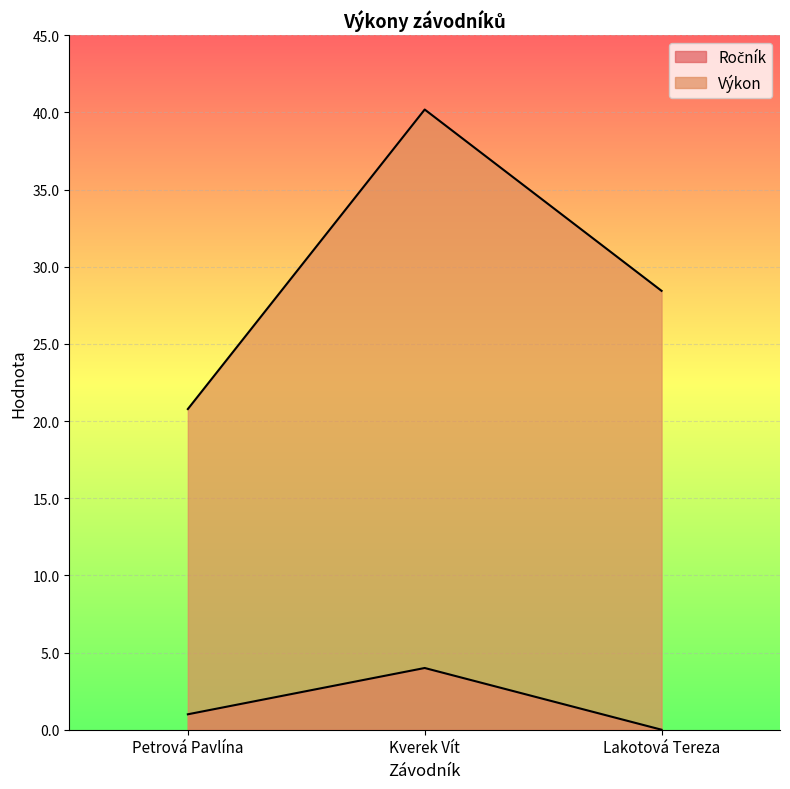

List the series in order of their peak value, highest first.

Výkon, Ročník